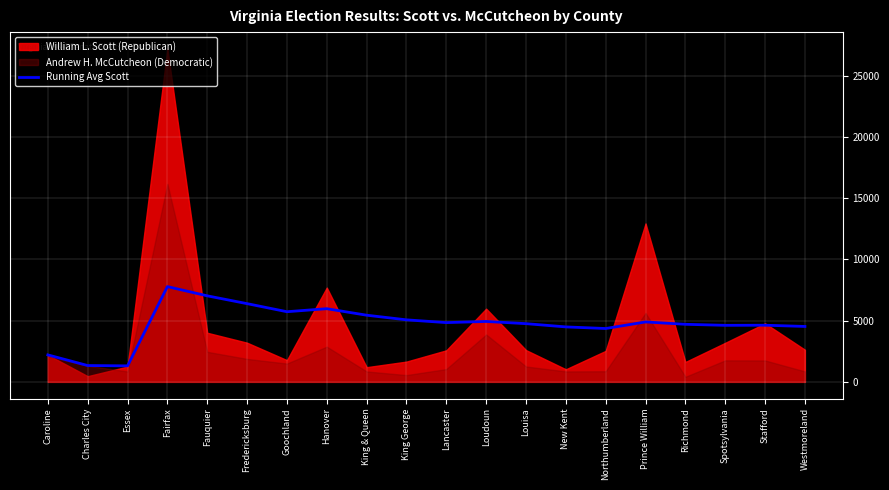

What is the value of the 5th point from the left?

7029.8